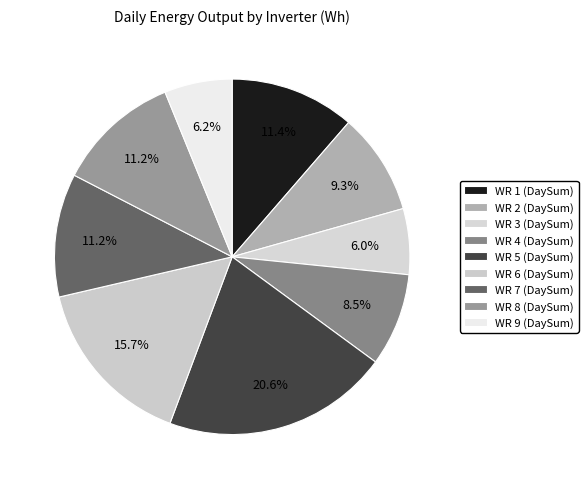

How many segments does this pie chart have?

9